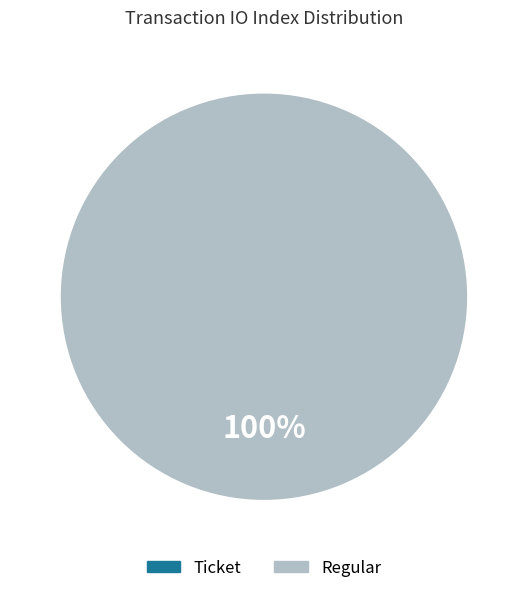

To the nearest percent, what is the combined percentage of Ticket and Regular?

100%